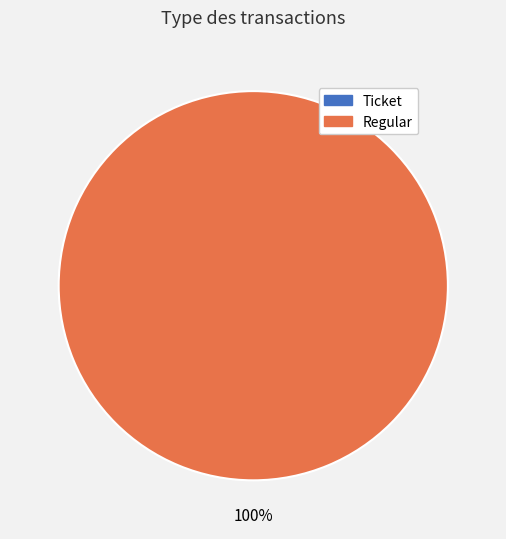

What is the largest slice in the pie chart?

Regular